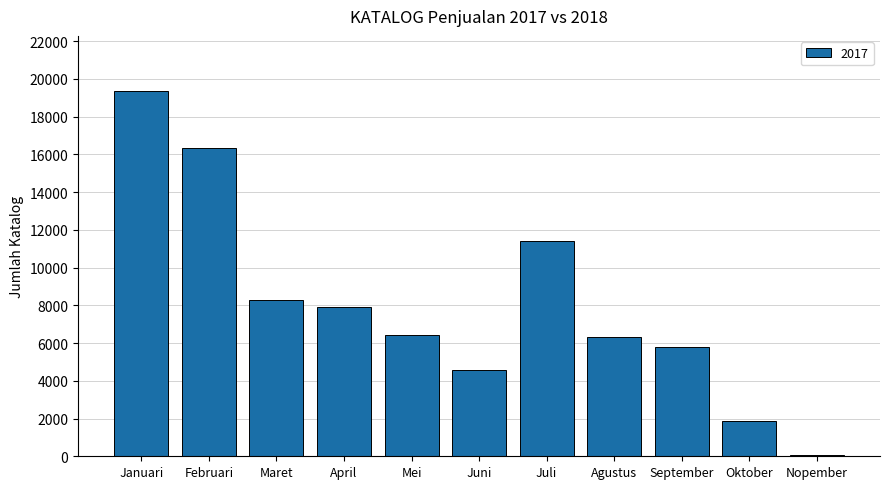

How many bars are there in total?

11